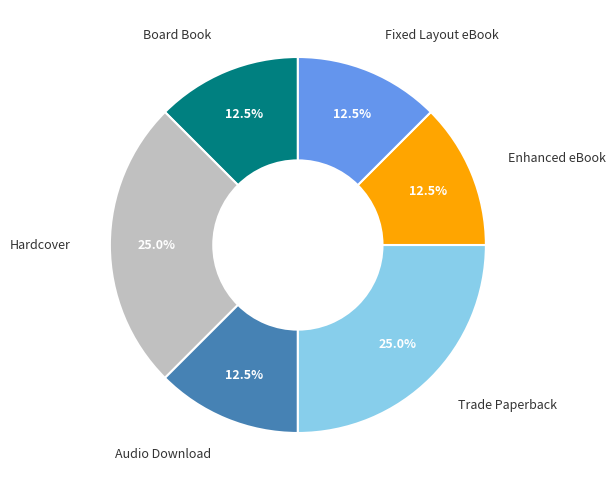

Combined, do Trade Paperback and Board Book account for over 50%?

No